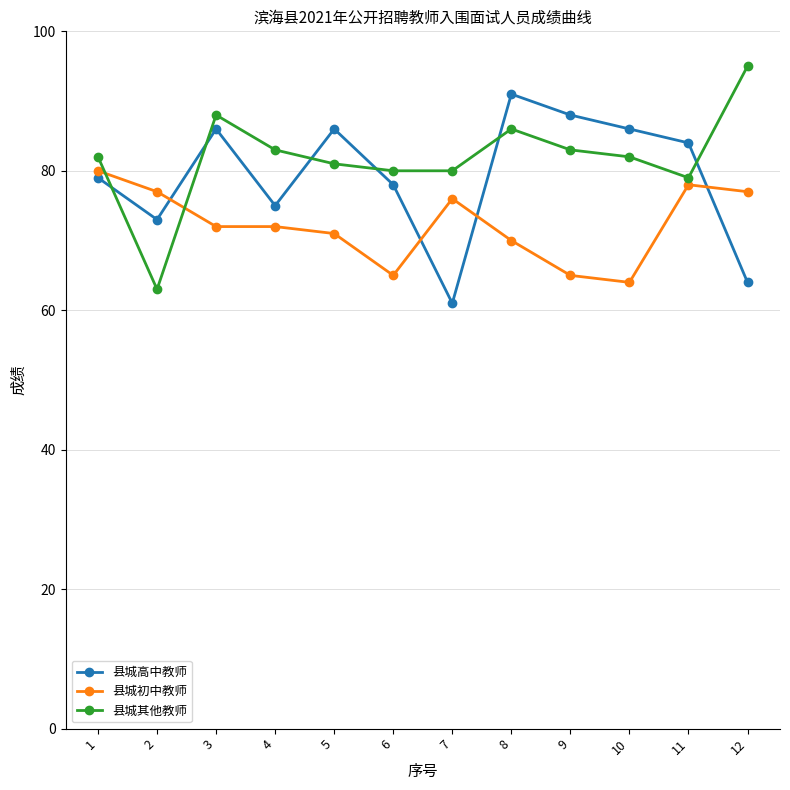

At which label does 县城初中教师 first exceed 72?

1